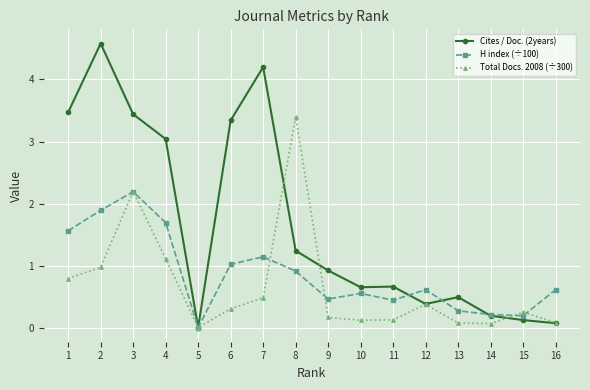

True or false: Cites / Doc. (2years) has more than 1 interior local peaks.

True